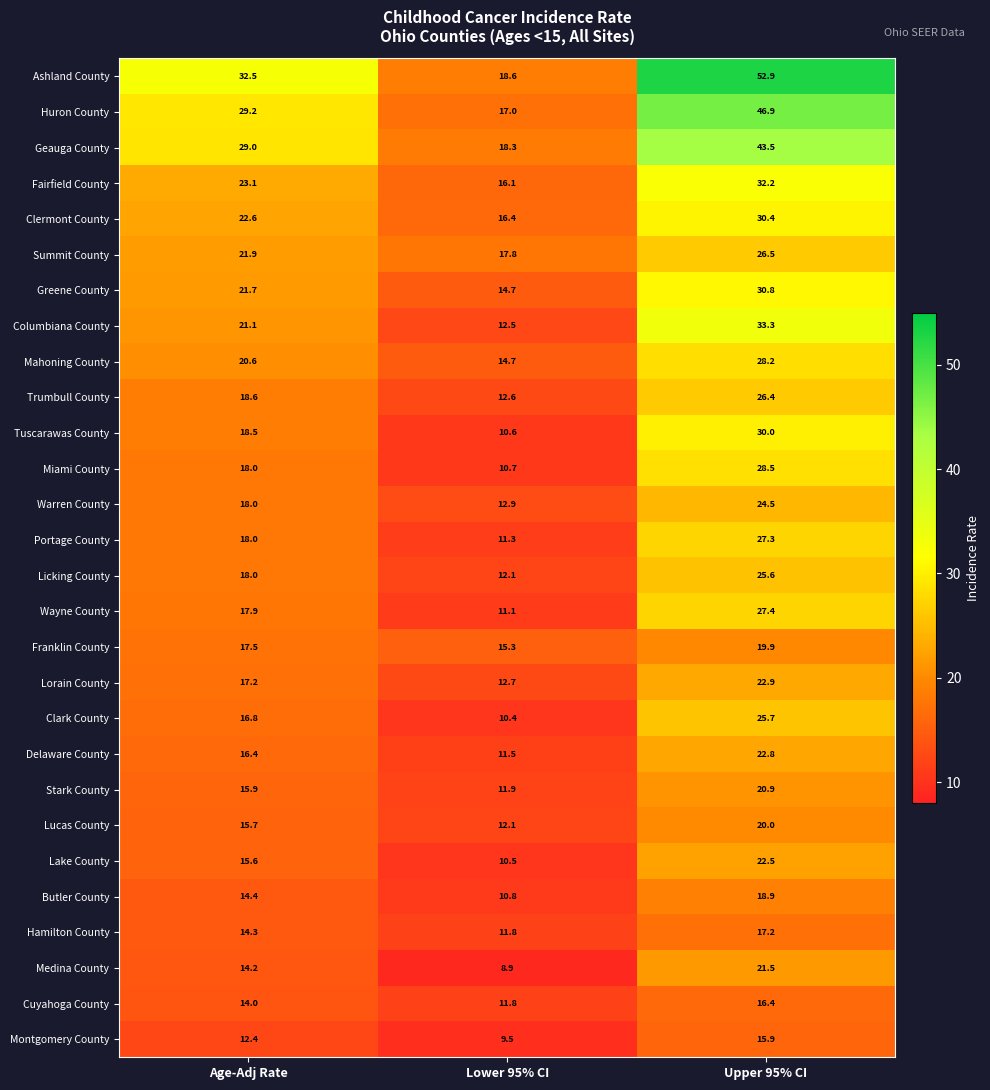

Where is Fairfield County nearest to the value 24?

Age-Adj Rate